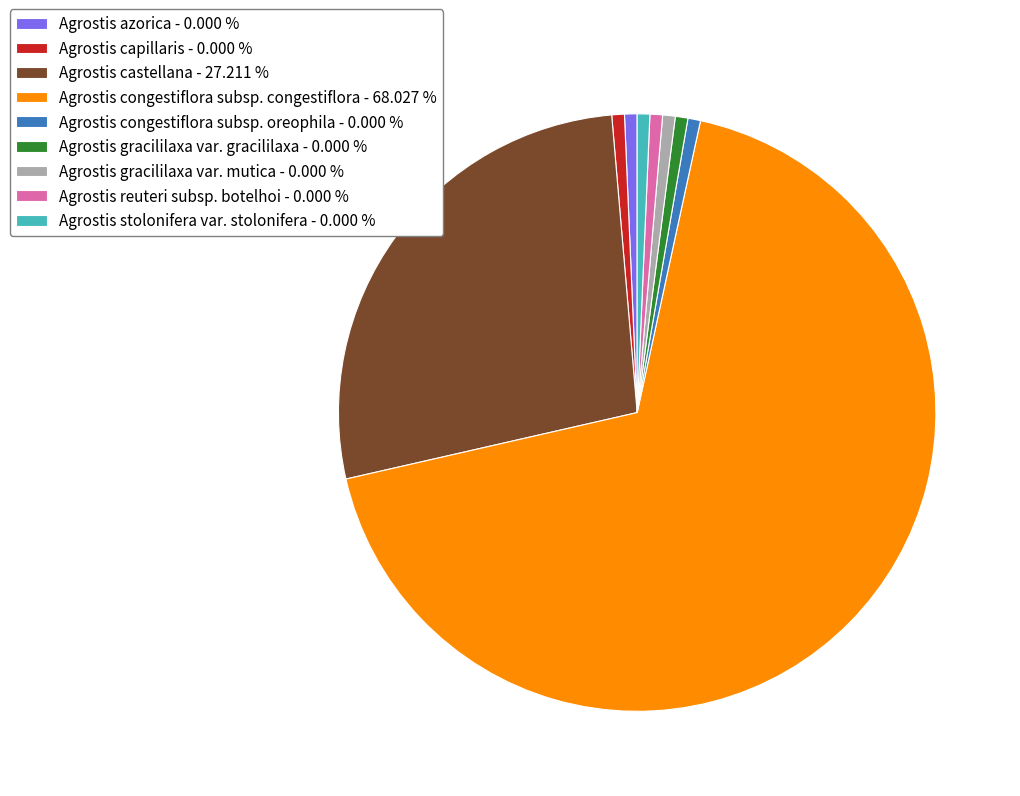

Is the sum of Agrostis congestiflora subsp. oreophila and Agrostis gracililaxa var. mutica greater than half?

No